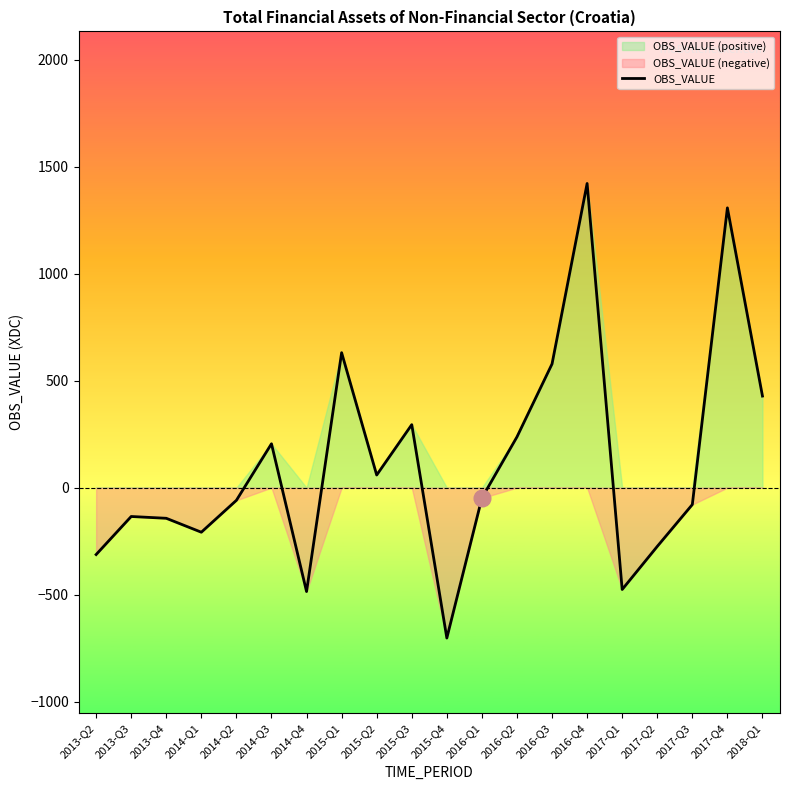

How many categories are shown in the chart?

20